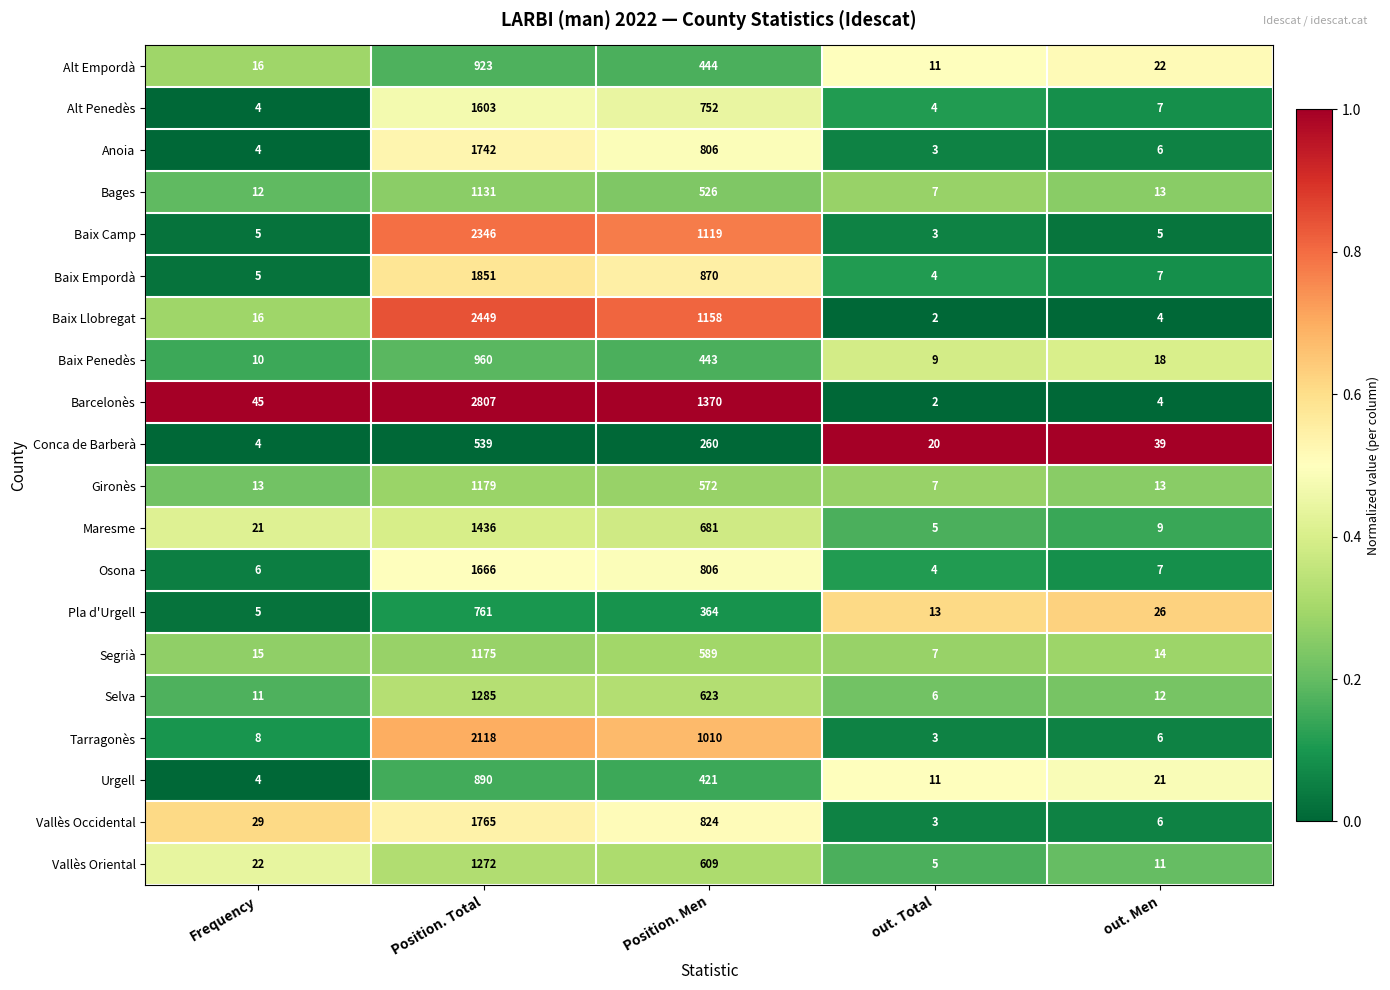

Which series has the widest spread of values?

Barcelonès